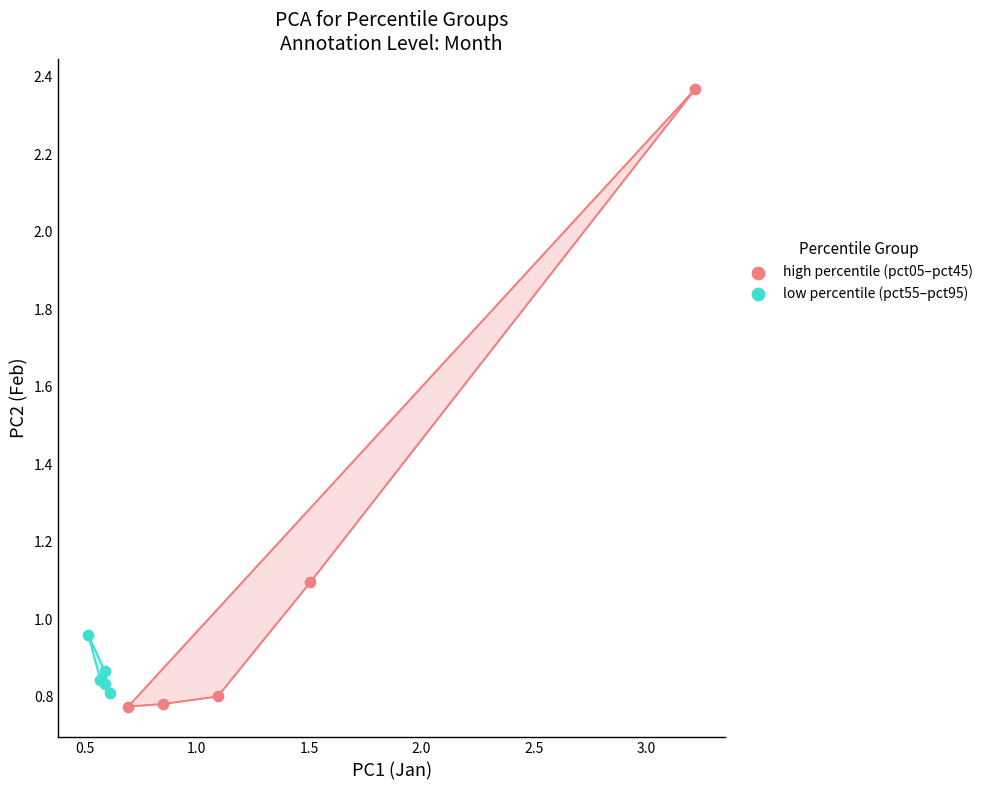

Which series reaches the maximum Y coordinate?

high percentile (pct05–pct45)